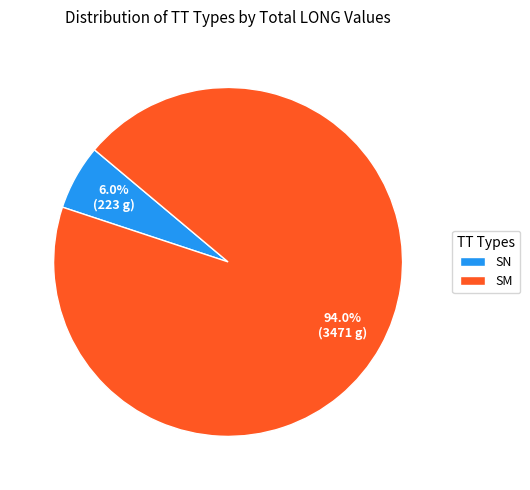

What is the largest slice in the pie chart?

SM